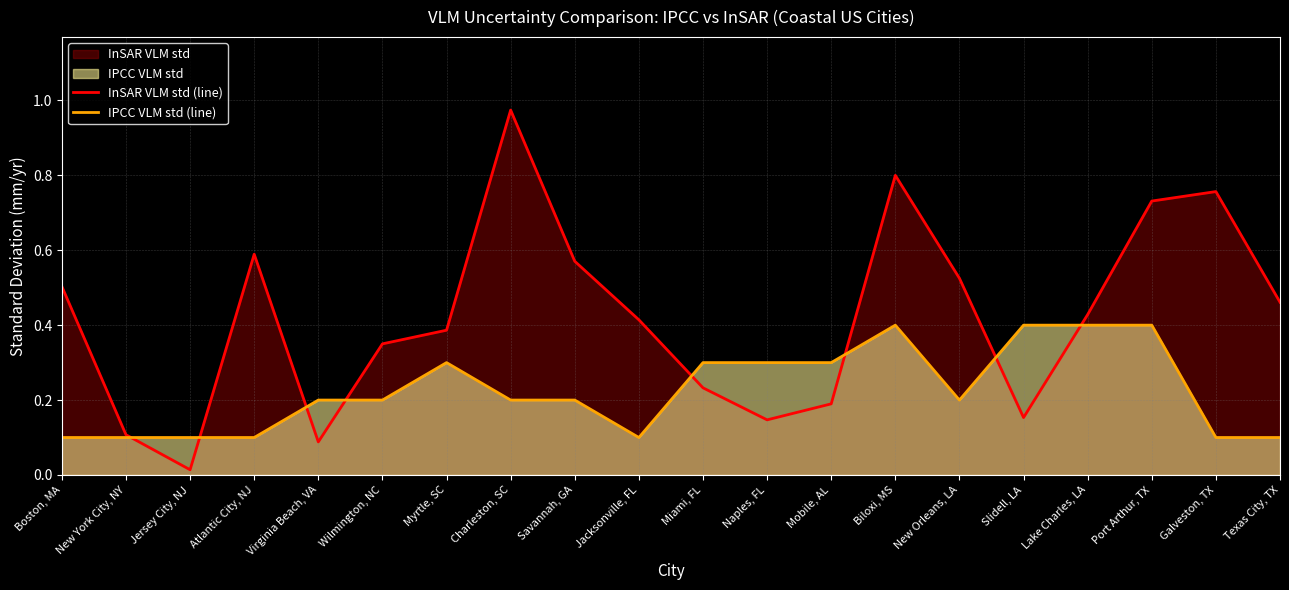

Read the InSAR VLM std (line) value at Miami, FL.

0.2